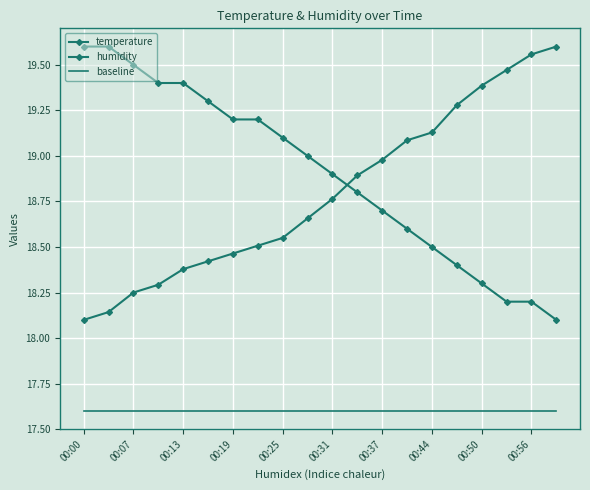

List the series in order of their peak value, lowest first.

baseline, temperature, humidity